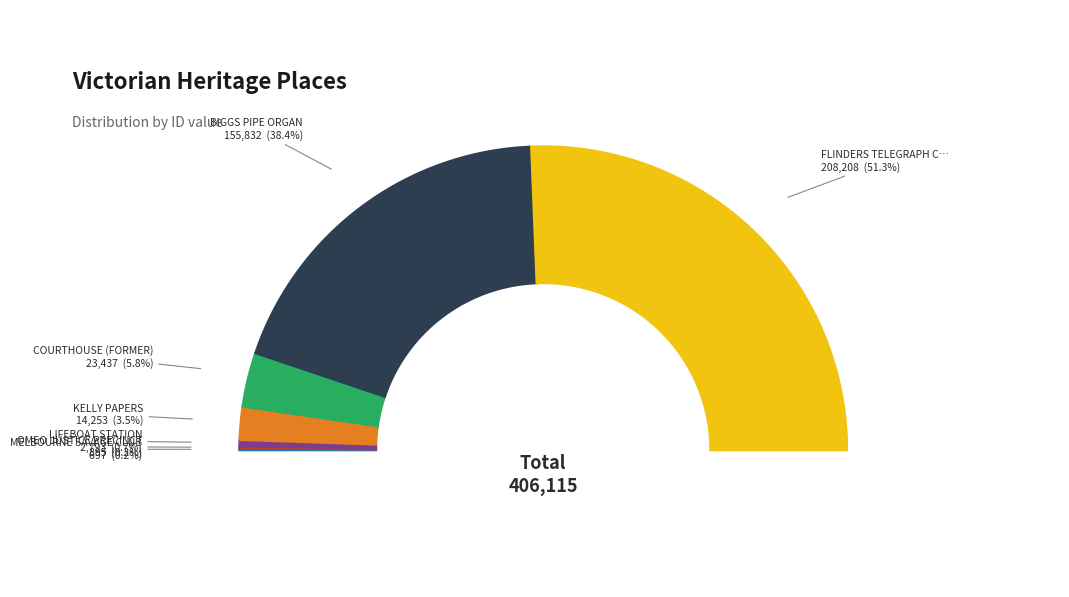

To the nearest percent, what percentage of the pie is BIGGS PIPE ORGAN?

38%